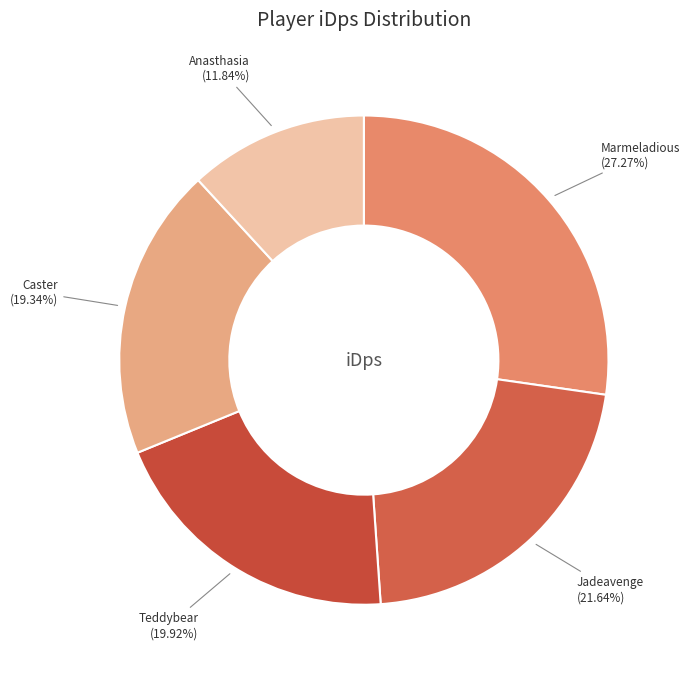

Count the number of slices in the pie.

5